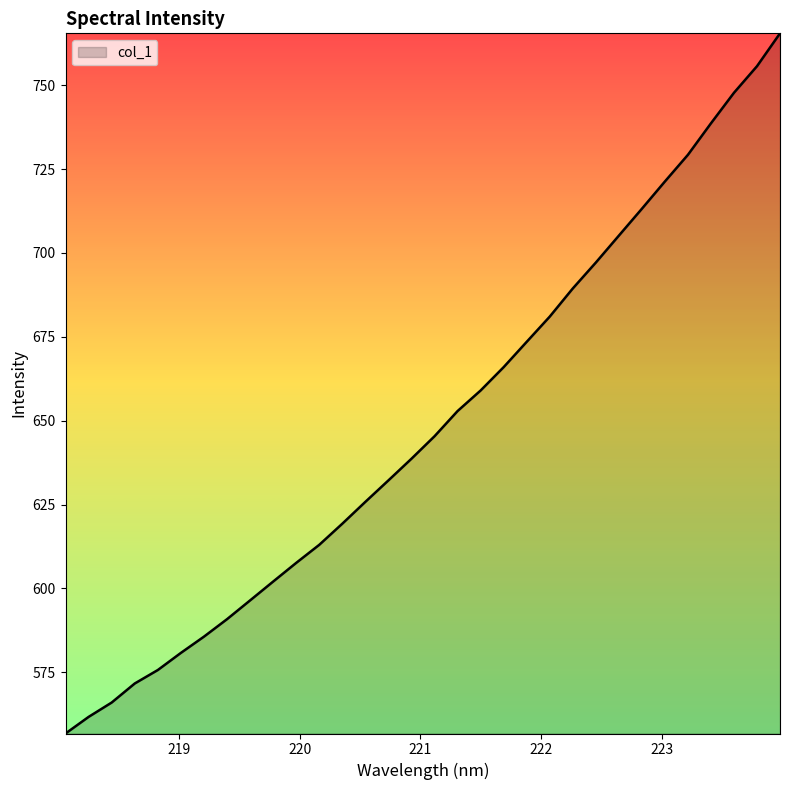

What is the maximum value shown in the chart?

765.5